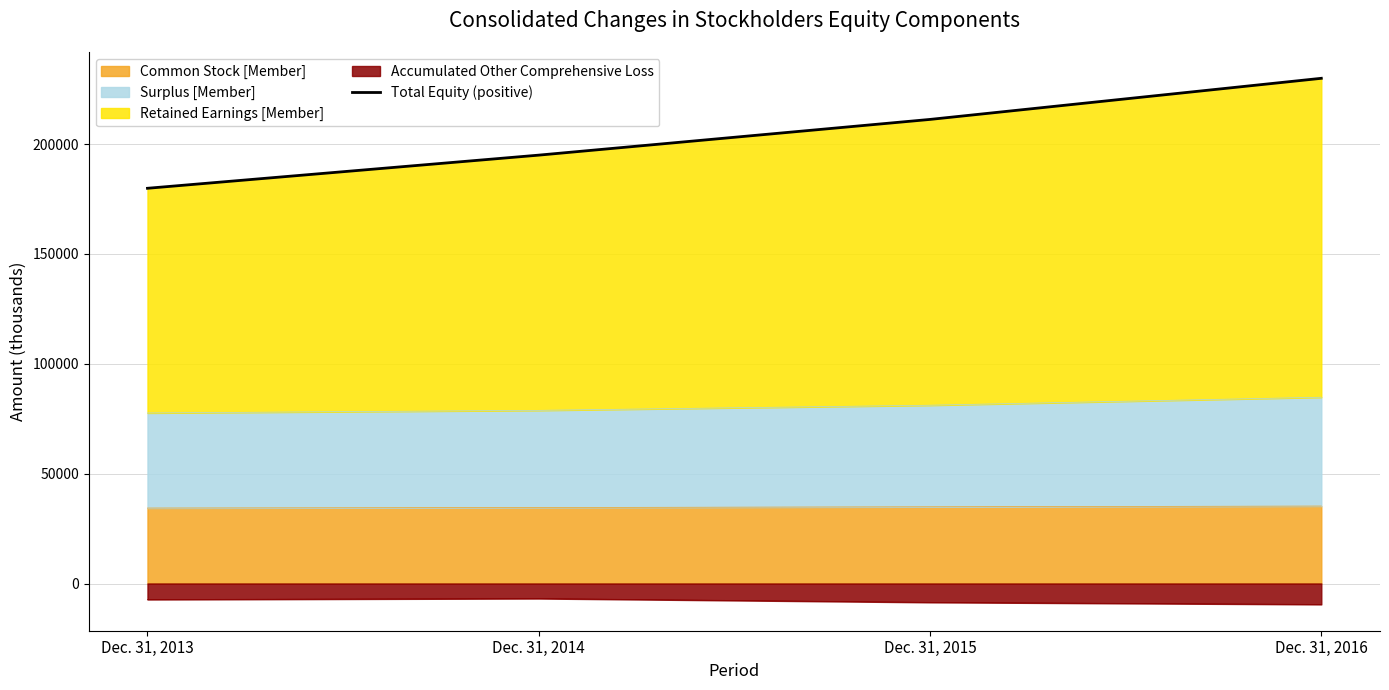

The value at Dec. 31, 2016 is 229961. True or false?

True